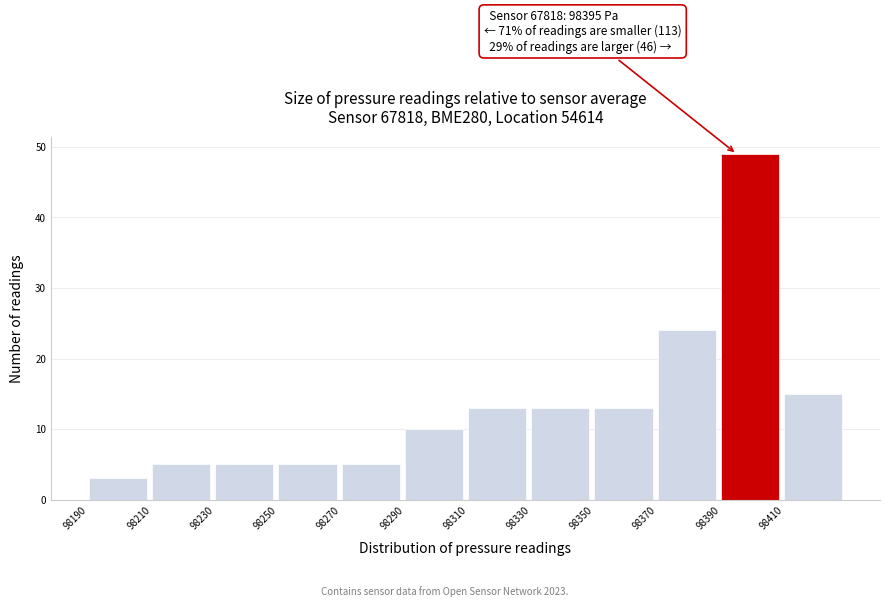

Which range on the x-axis has the tallest bar?

98390 to 98410